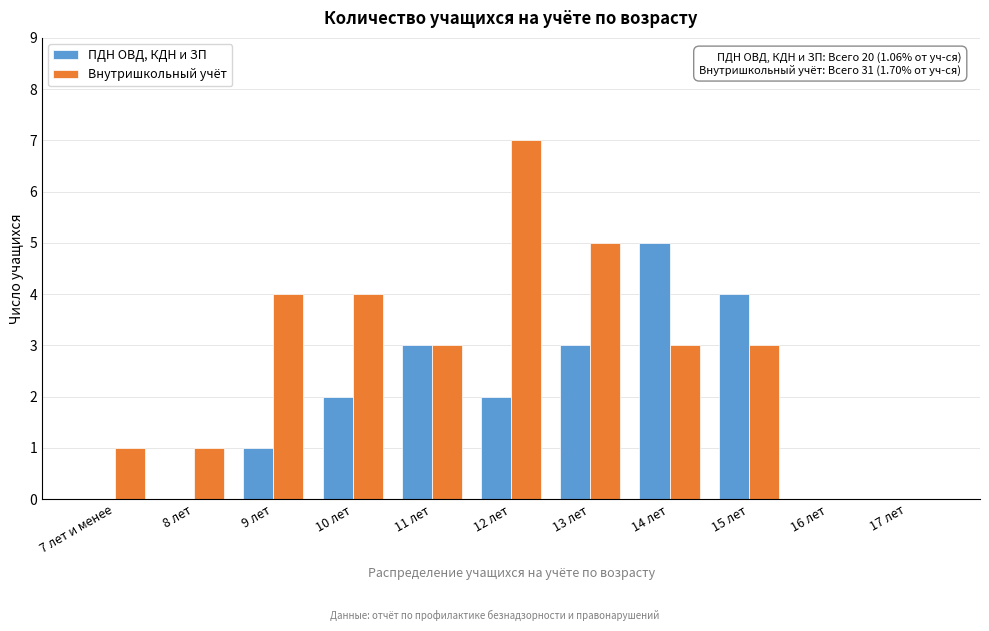

Reading left to right, extract all data points from this chart.

ПДН ОВД, КДН и ЗП: 7 лет и менее=0	8 лет=0	9 лет=1	10 лет=2	11 лет=3	12 лет=2	13 лет=3	14 лет=5	15 лет=4	16 лет=0	17 лет=0
Внутришкольный учёт: 7 лет и менее=1	8 лет=1	9 лет=4	10 лет=4	11 лет=3	12 лет=7	13 лет=5	14 лет=3	15 лет=3	16 лет=0	17 лет=0